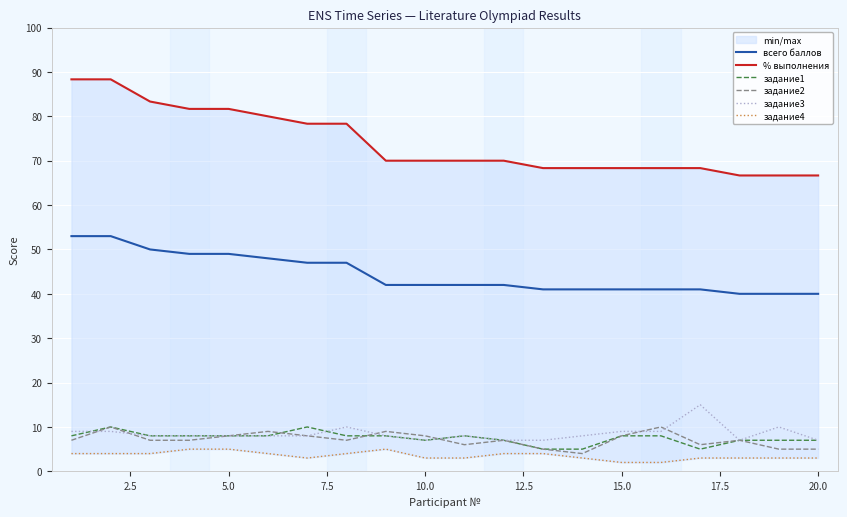

True or false: всего баллов and задание1 intersect in this chart.

False